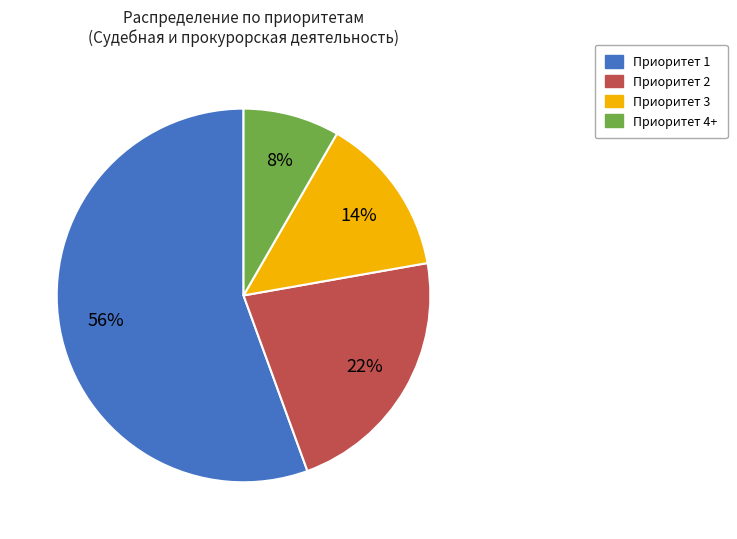

To the nearest percent, what is the average slice percentage?

25%